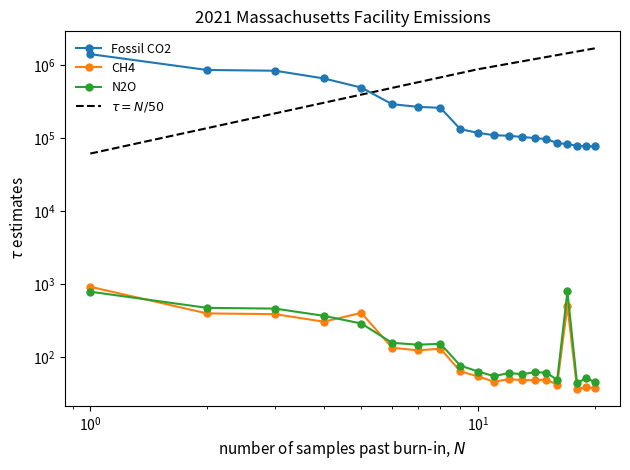

What is the sum of all N2O values?

4279.9